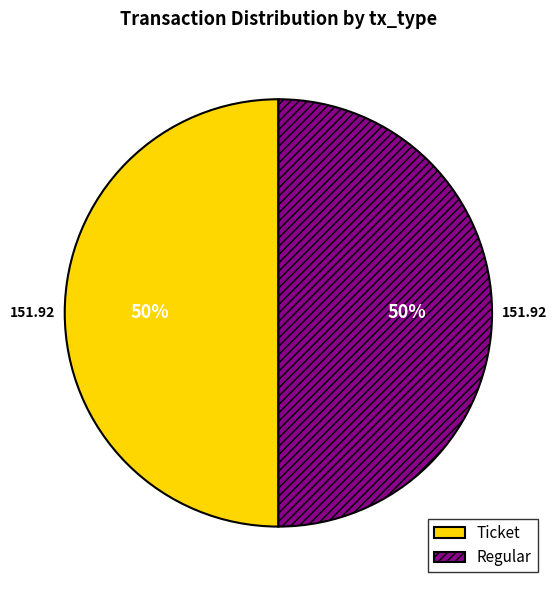

To the nearest percent, what is the combined percentage of Regular and Ticket?

100%